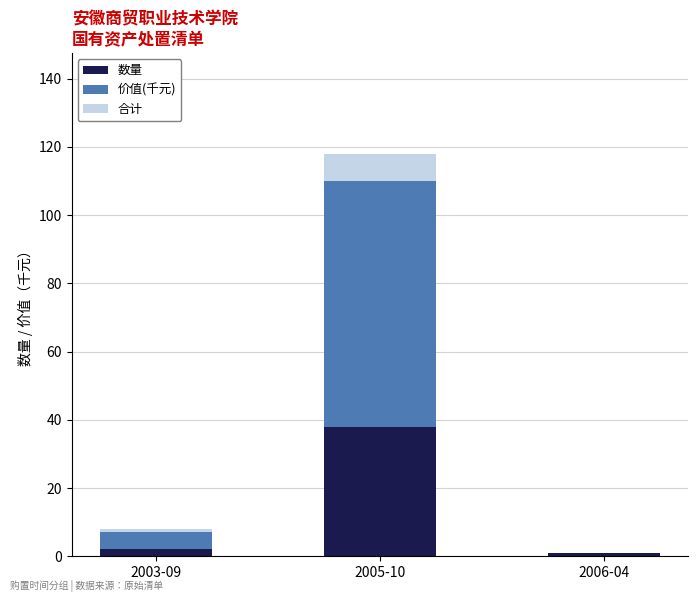

At which category is the sum across all series the highest?

2005-10